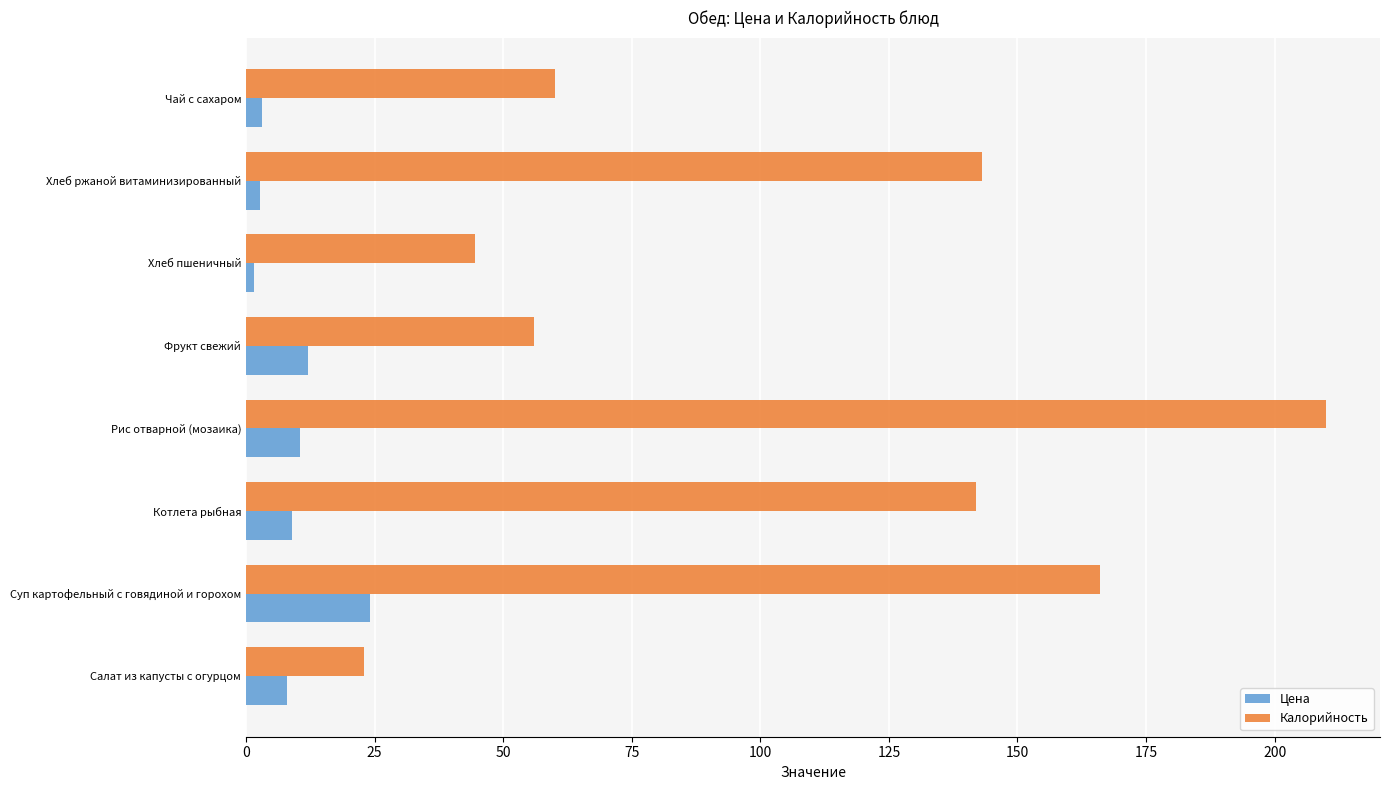

List the series in order of their overall mean, highest first.

Калорийность, Цена